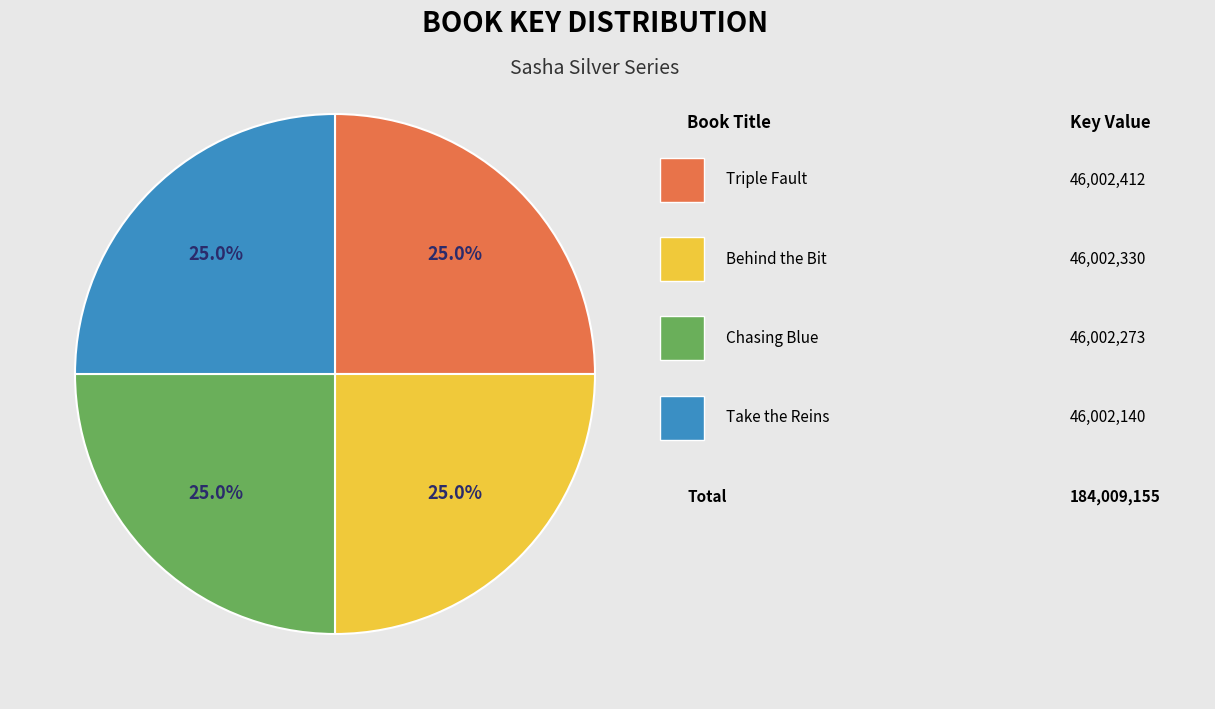

Does any single category account for the majority?

No